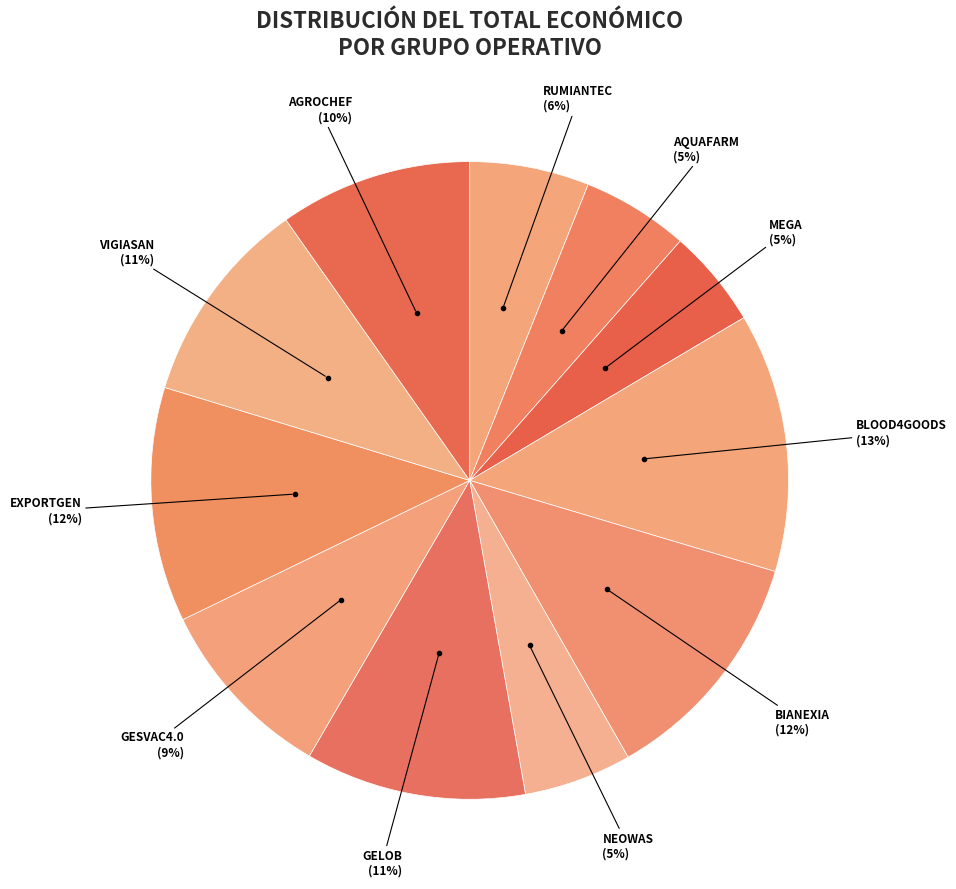

Is the sum of VIGIASAN and AQUAFARM greater than half?

No